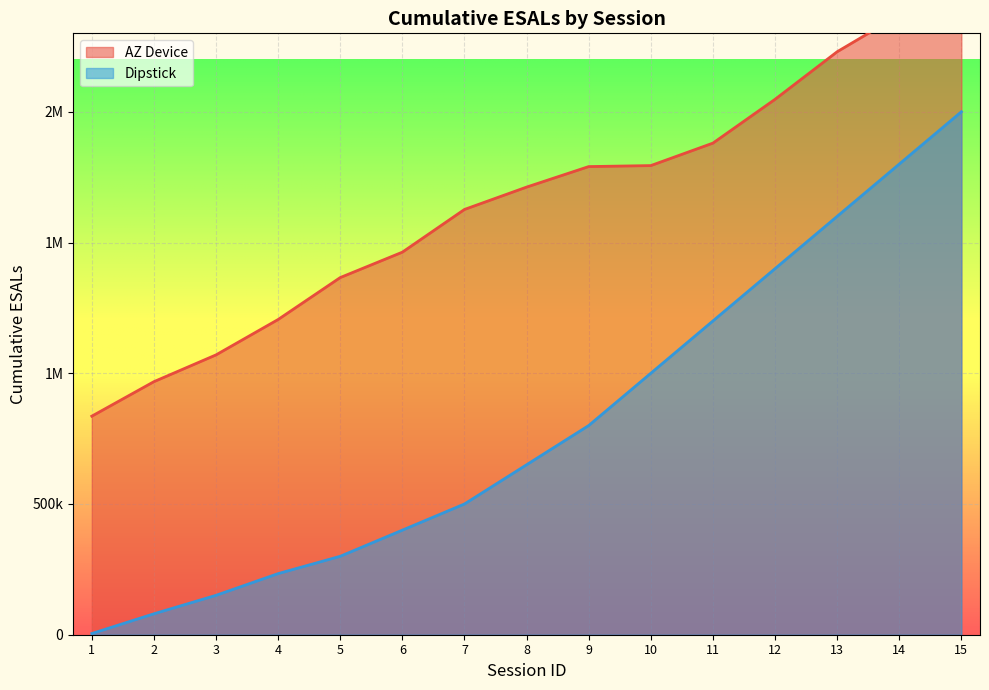

True or false: AZ Device and Dipstick intersect in this chart.

False